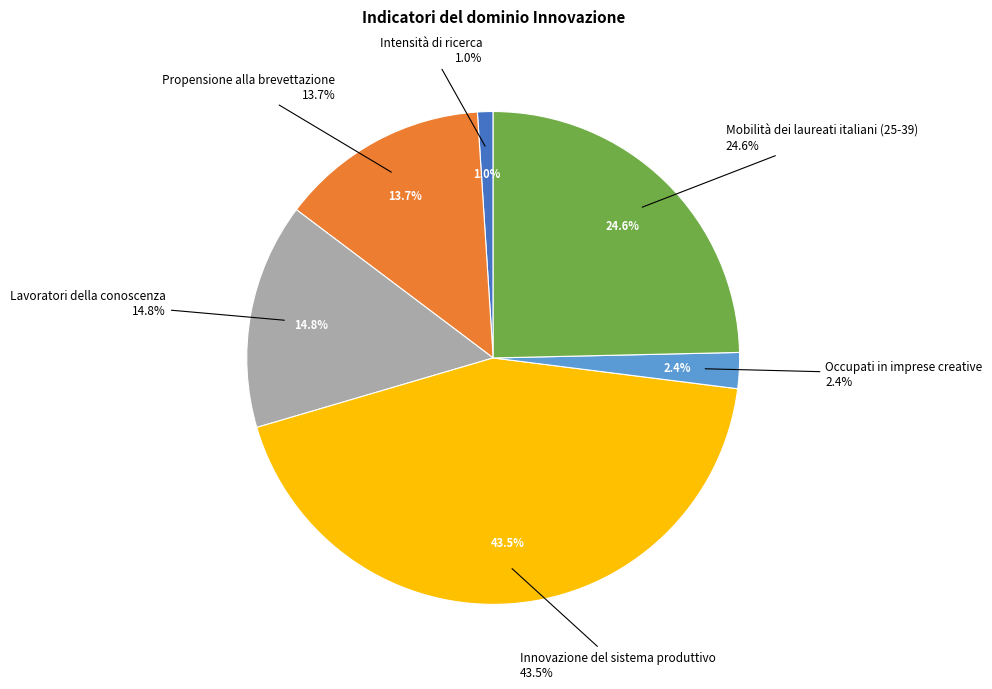

Combined, do Intensità di ricerca and Lavoratori della conoscenza account for over 50%?

No